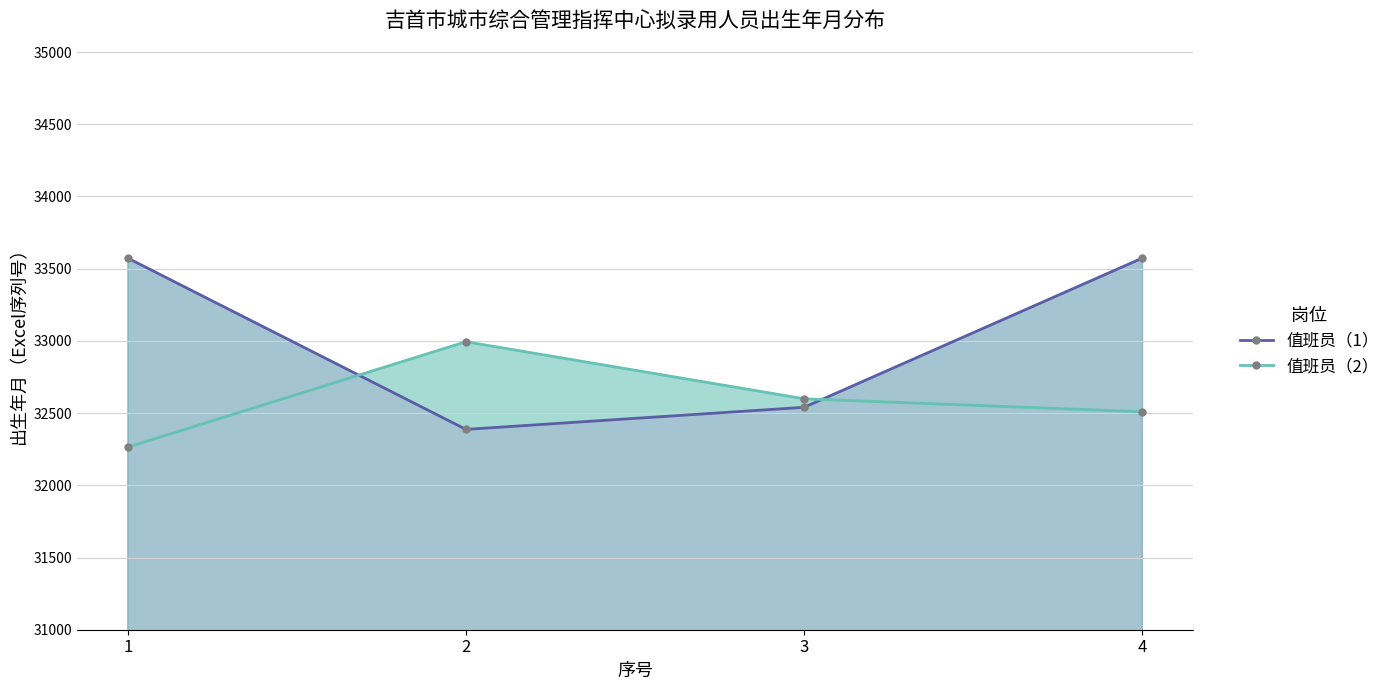

At which category is the sum across all series the highest?

4